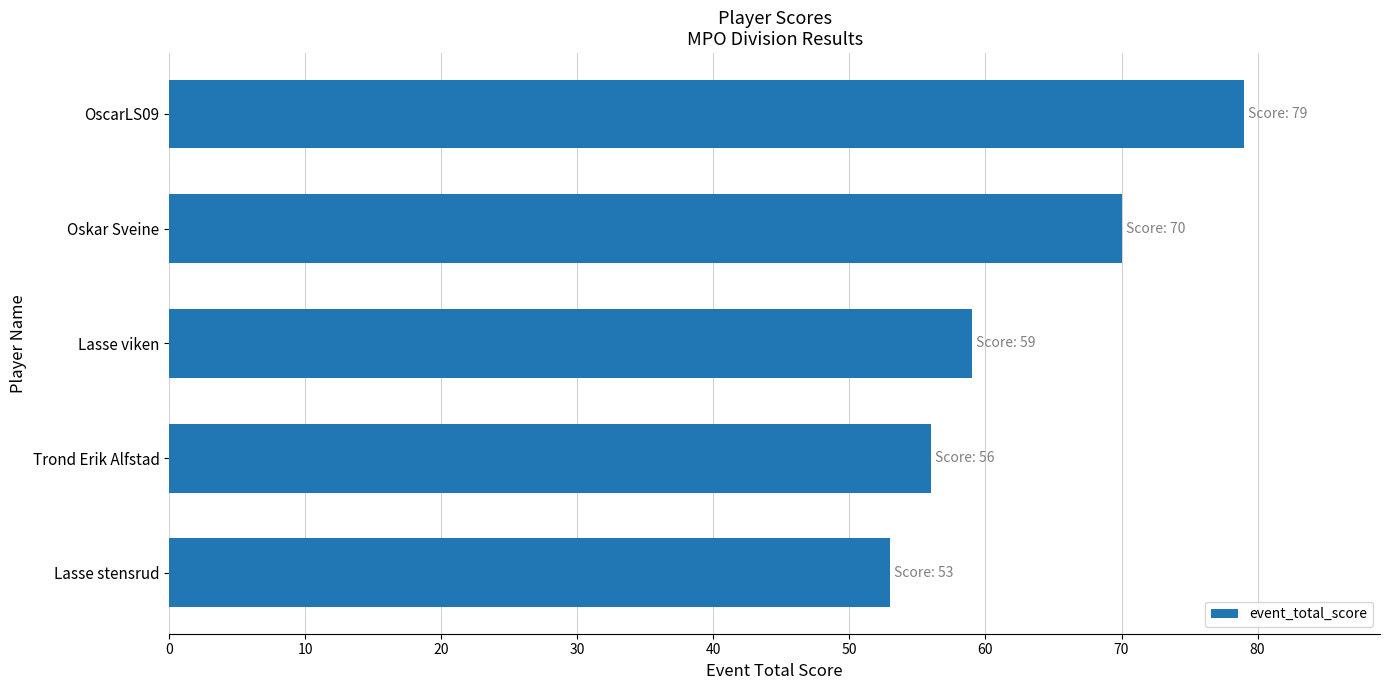

Reading bottom to top, extract all data points from this chart.

53	56	59	70	79